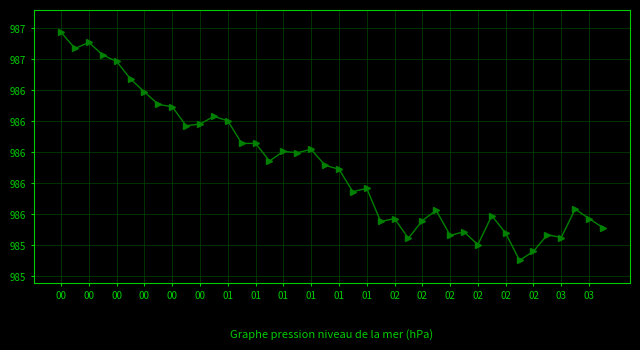

How many interior local valleys (lower than both neighbors) does the data have?

11